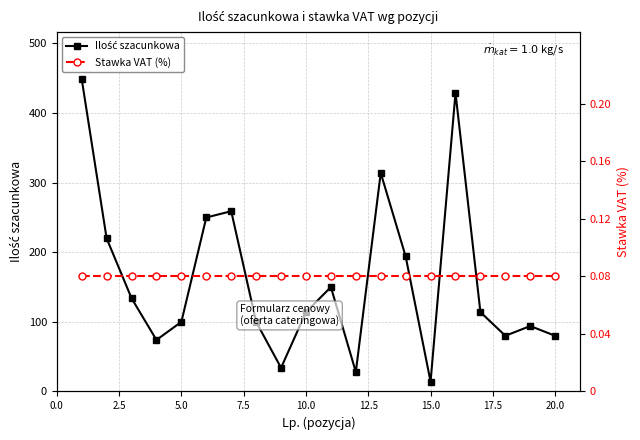

Is the value of Ilość szacunkowa at 5.0 greater than the value of Stawka VAT (%) at 10.0?

Yes